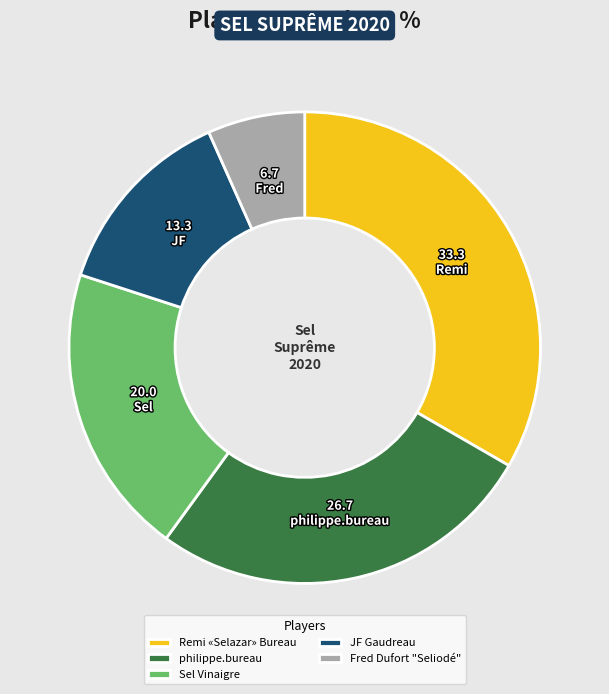

Is the sum of Fred Dufort "Seliodé" and philippe.bureau greater than half?

No